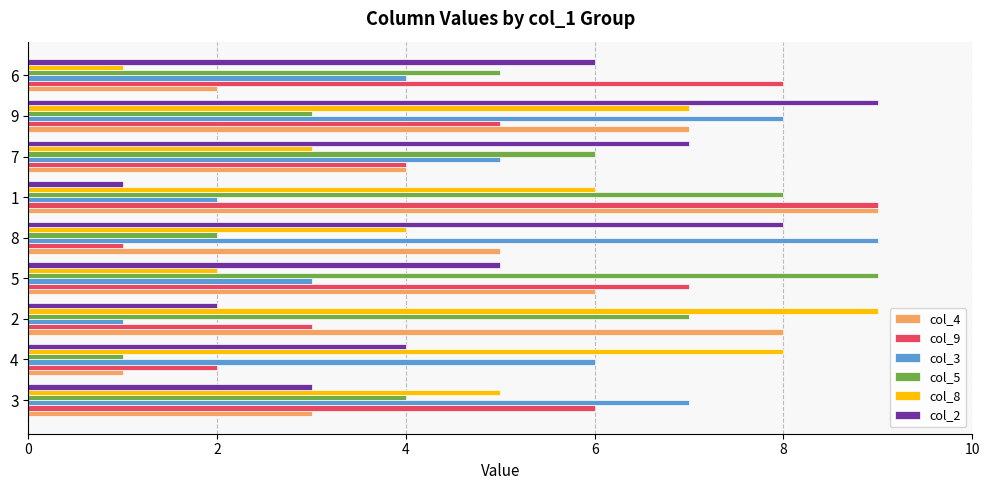

Between 4 and 6, which series saw the biggest shift?

col_8